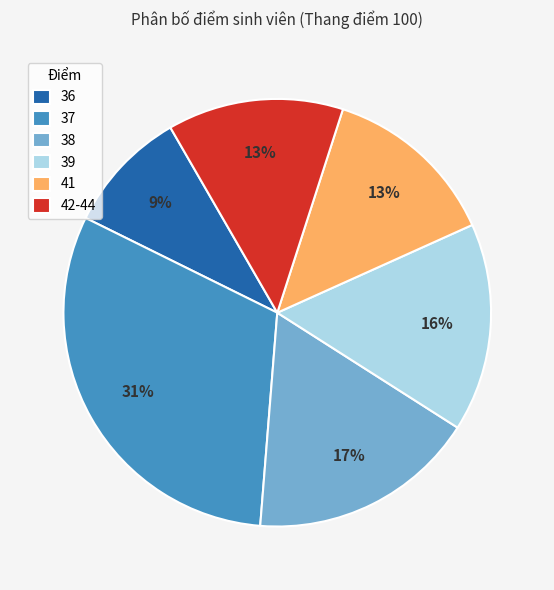

Is there a majority slice in this chart?

No